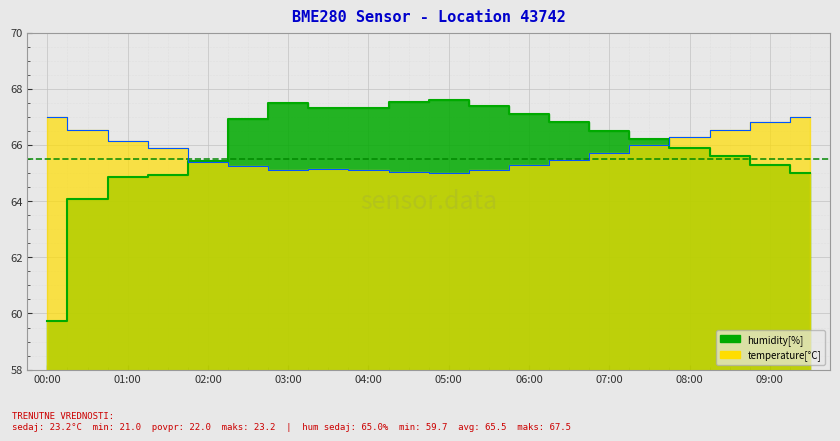

The value of temperature at 01:00 is 22.3. True or false?

False